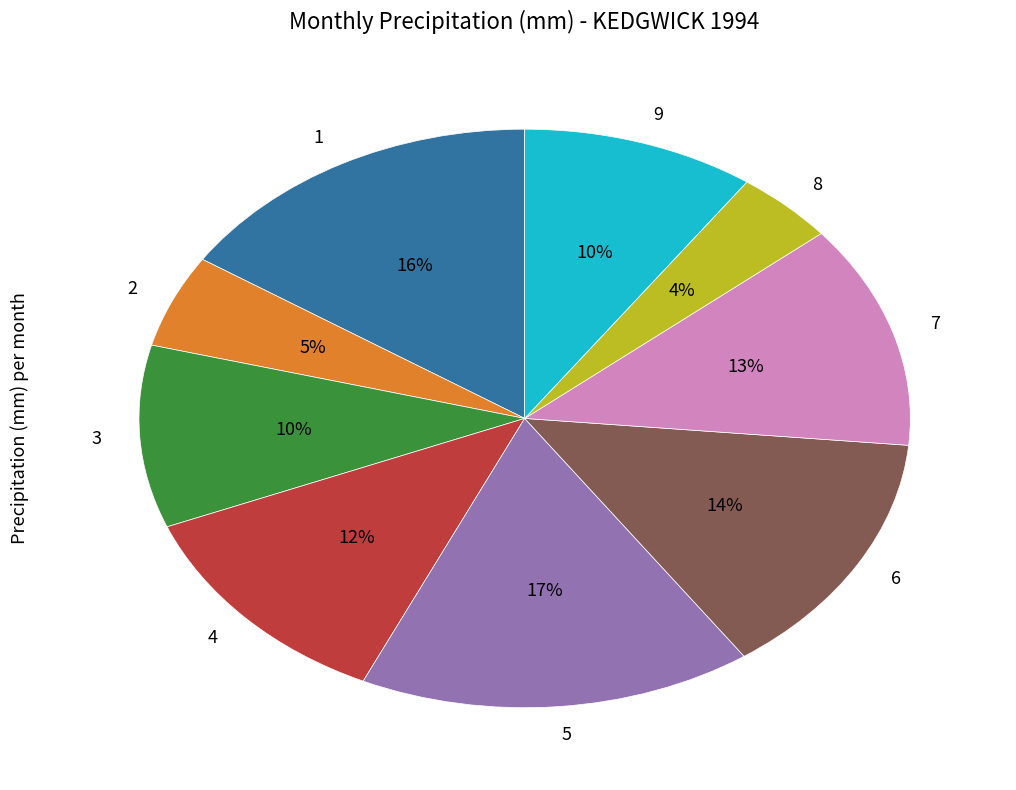

What is the smallest slice in the pie chart?

8